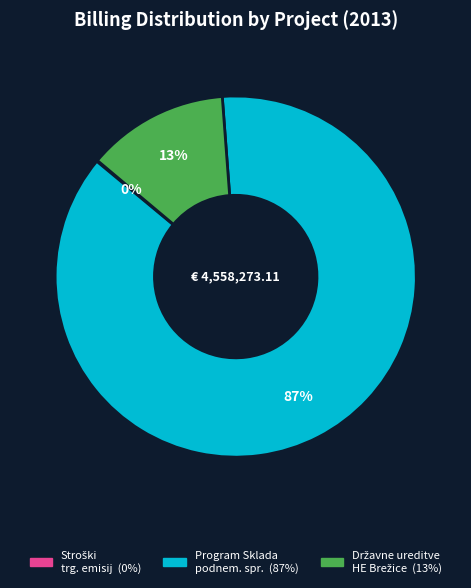

To the nearest percent, what is the difference between the largest and smallest slice percentages?

87%